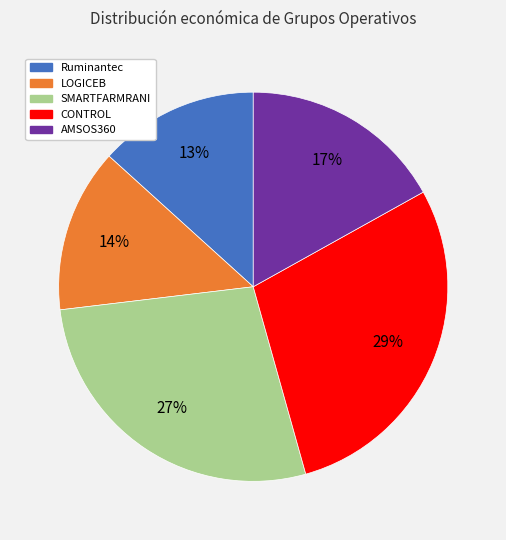

True or false: LOGICEB accounts for 14% of the total.

True